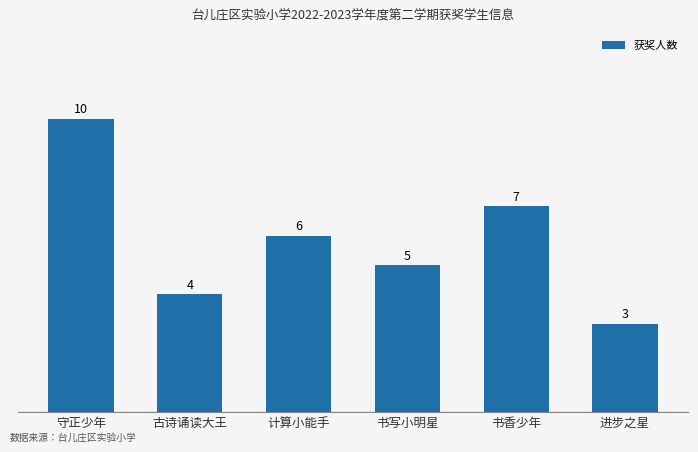

The chart shows a value of 10 at 守正少年. True or false?

True